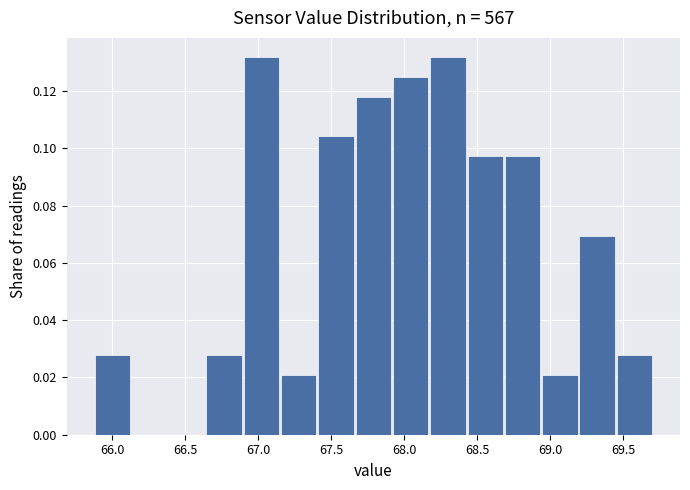

How tall is the bar that spans 67.40 to 67.65 on the x-axis? Neither the bar edges nor the heights are printed on the chart, so give them approximately, as read against the axes.

0.104